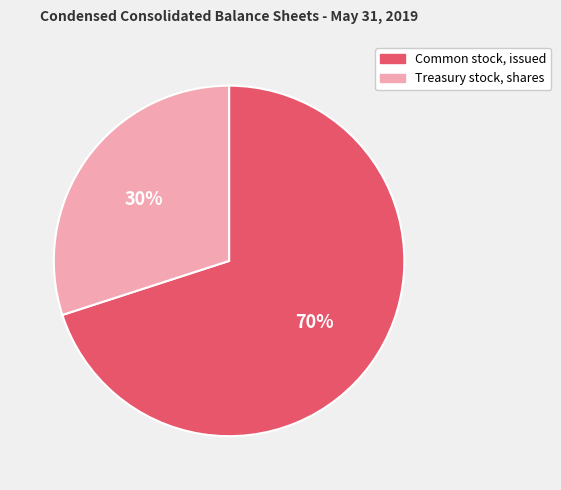

The Common stock, issued slice represents 55% of the pie. True or false?

False